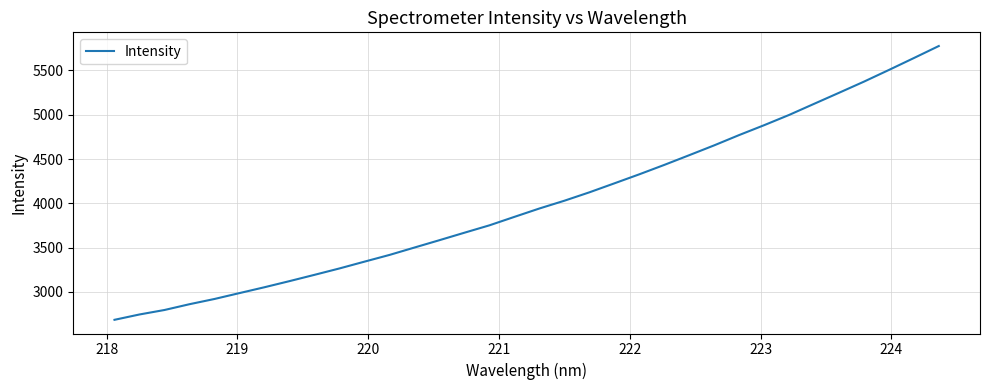

What is the difference between the maximum and minimum values?

3090.2